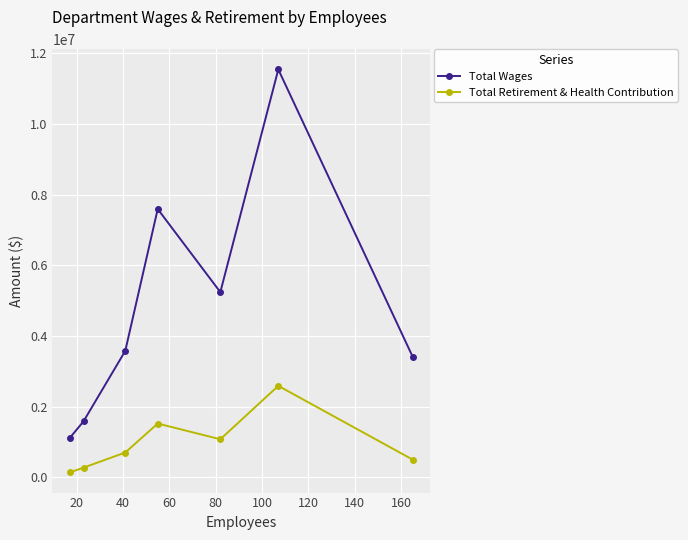

Reading left to right, extract all data points from this chart.

Total Wages: 1105901	1581943	3574476	7589594	5238080	11539883	3402421
Total Retirement & Health Contribution: 136356	271642	699892	1519985	1074790	2586473	497569